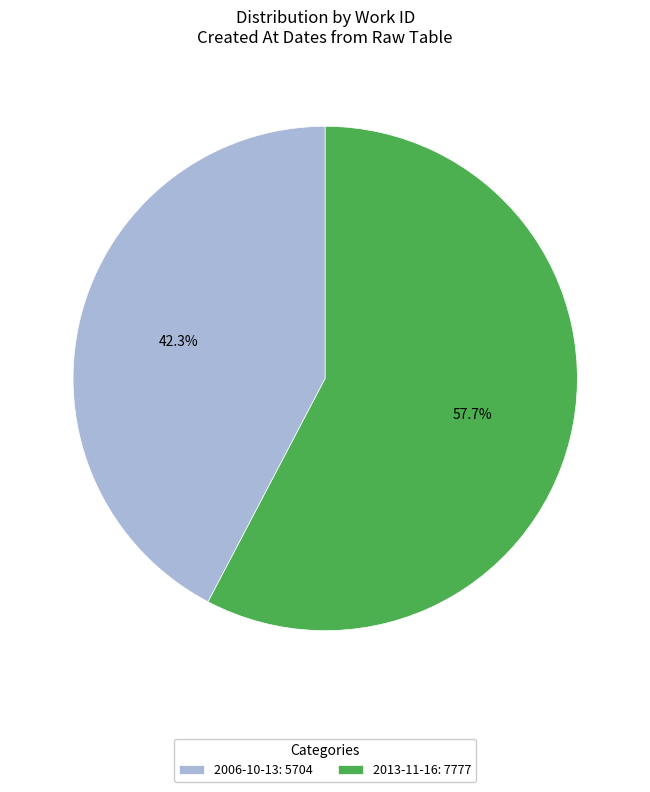

Is the sum of 2006-10-13 and 2013-11-16 greater than half?

Yes